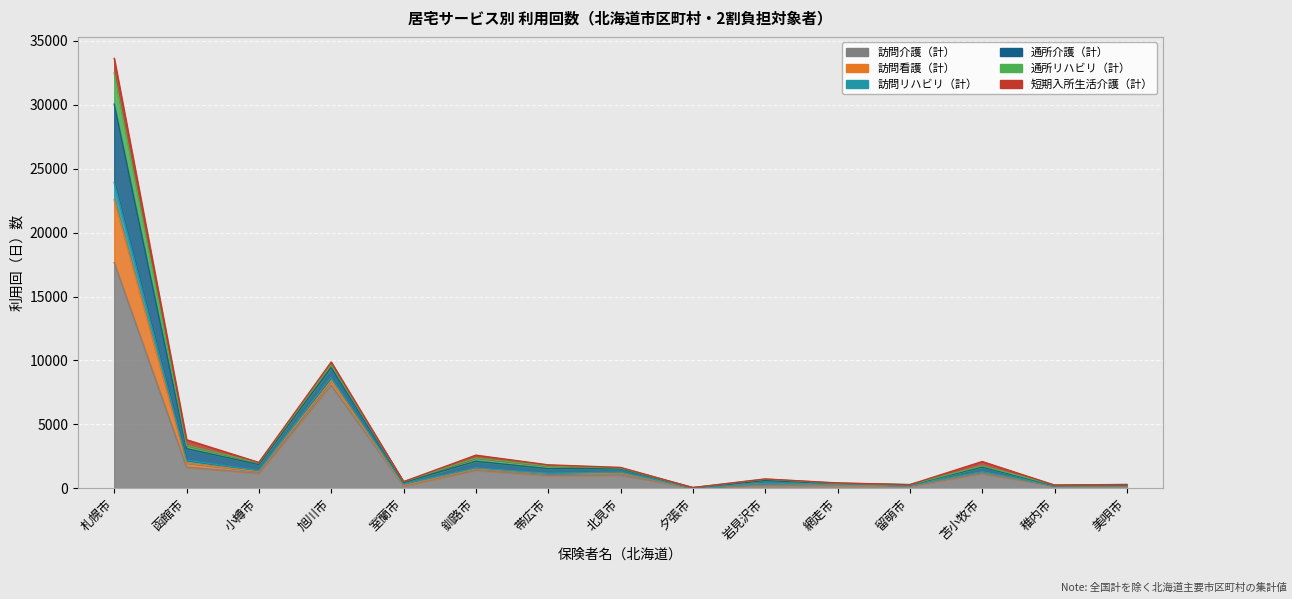

The value of 訪問介護（計） at 旭川市 is 2541. True or false?

False